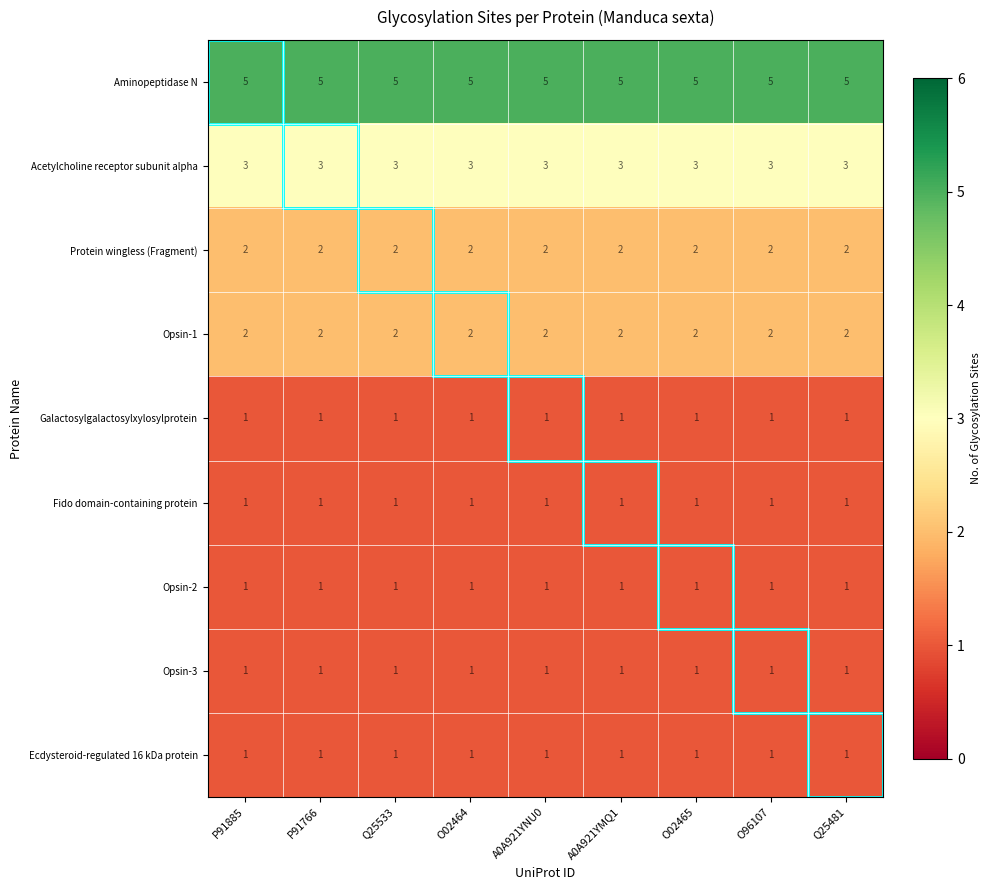

What is the lowest value of the Aminopeptidase N series?

5